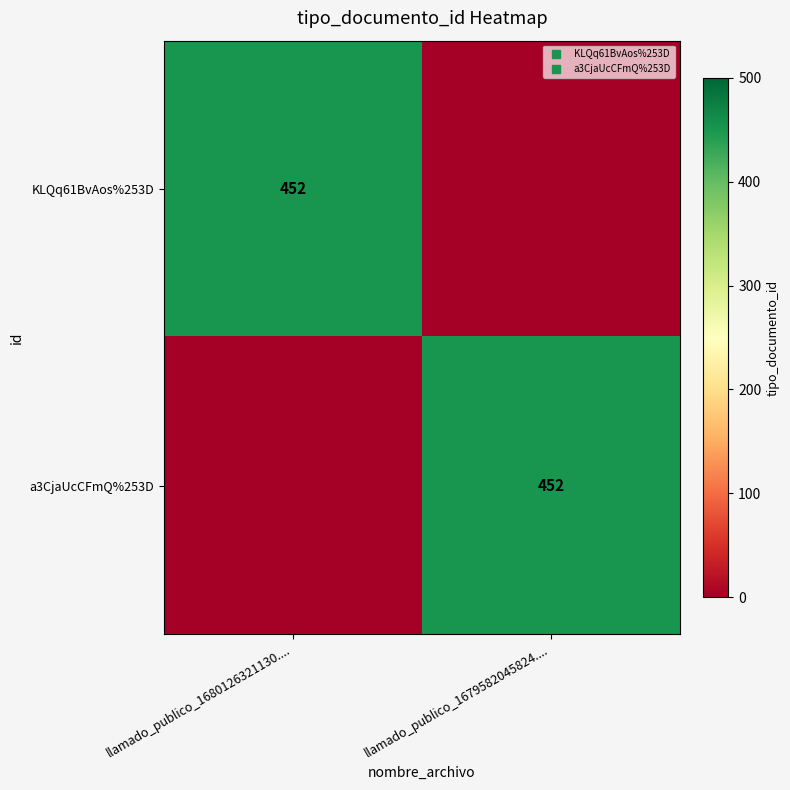

List the series in order of their peak value, highest first.

KLQq61BvAos%253D, a3CjaUcCFmQ%253D